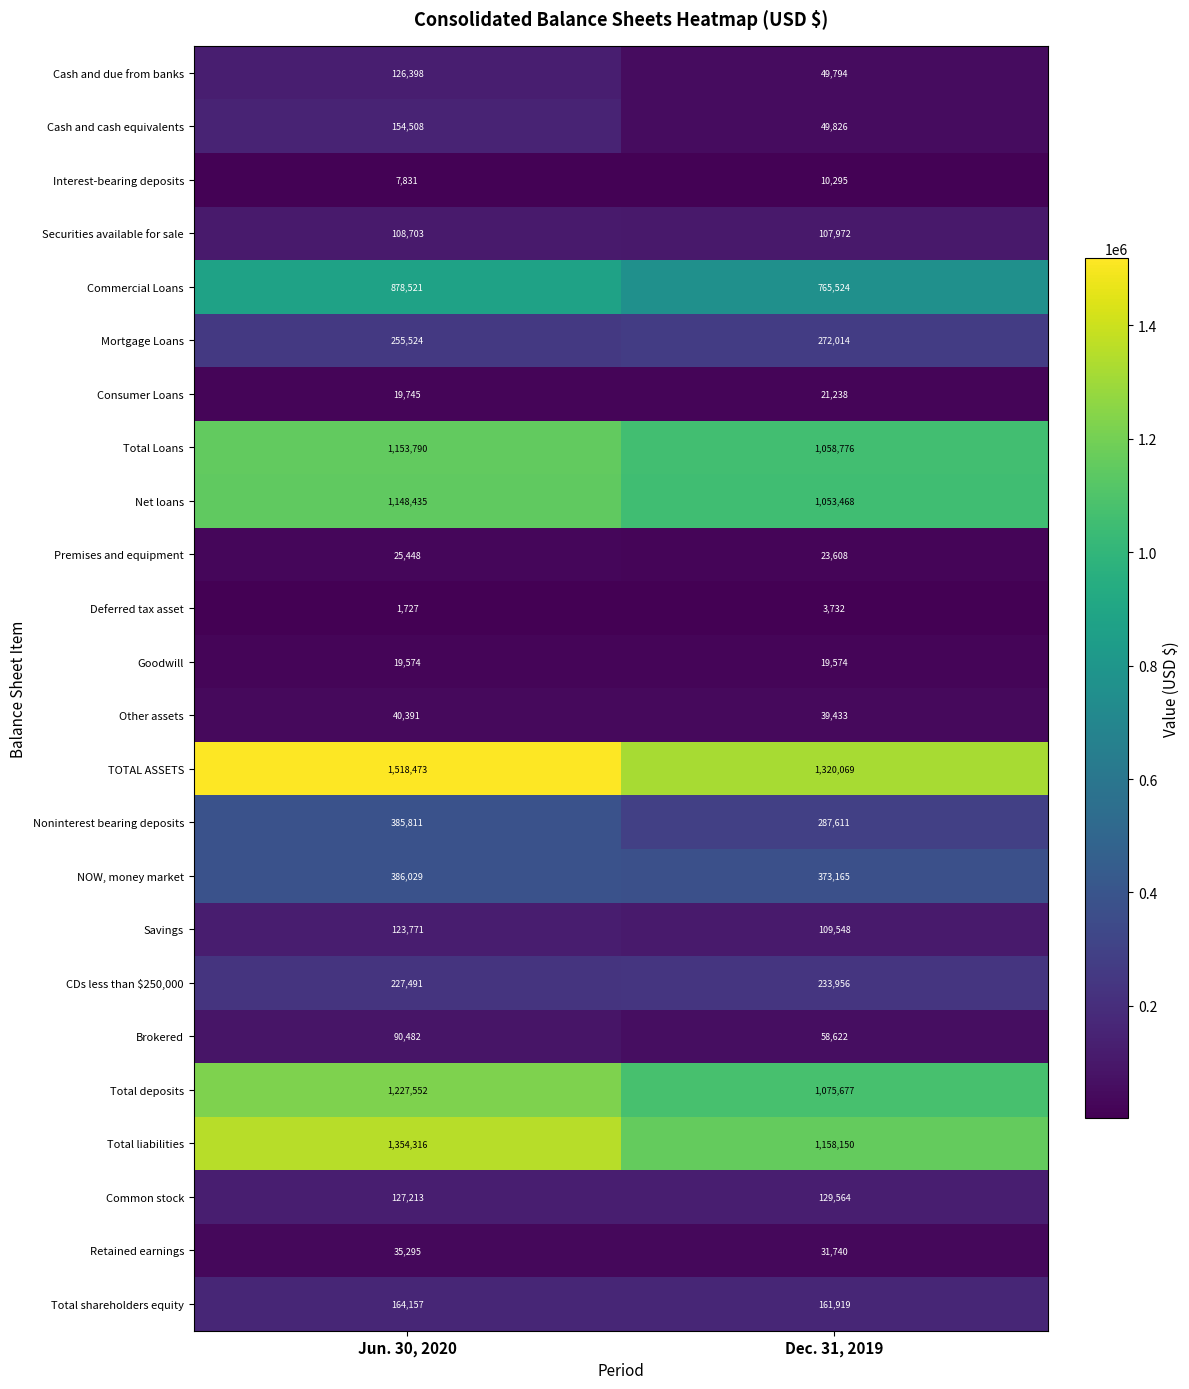

Which label corresponds to the largest value in the chart?

Jun. 30, 2020